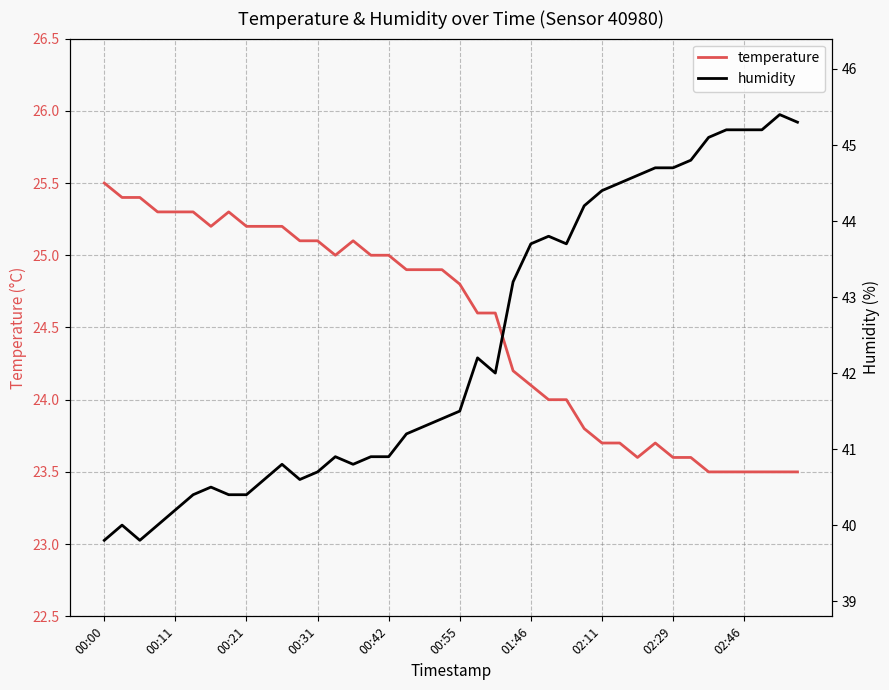

The value of temperature at 00:55 is 24.8. True or false?

True